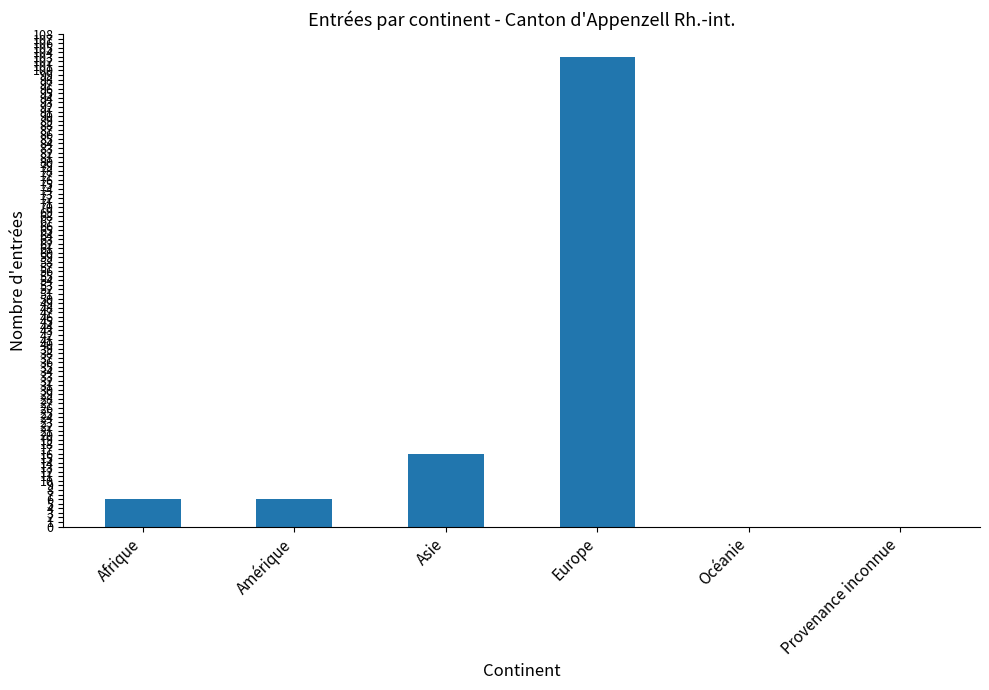

Where is the data nearest to the value 51?

Asie